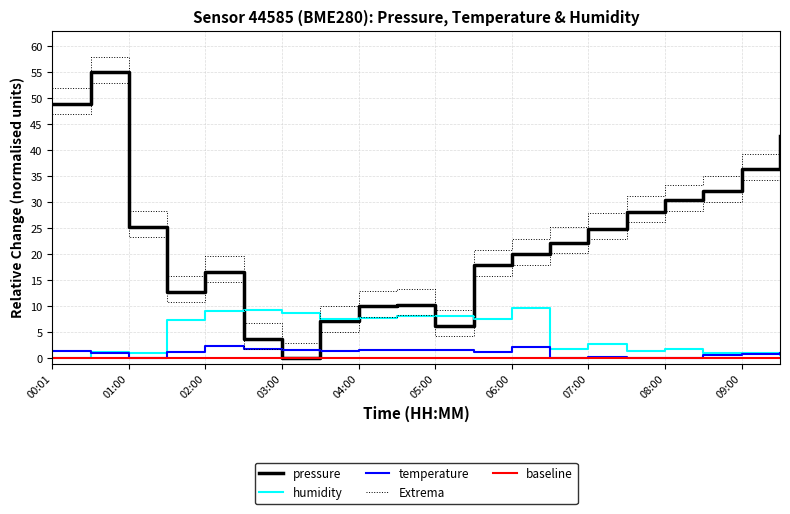

Count the number of categories in the chart.

20